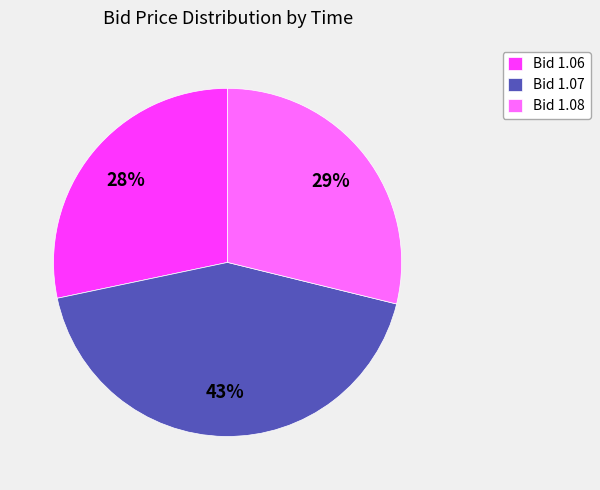

Does any single category account for the majority?

No